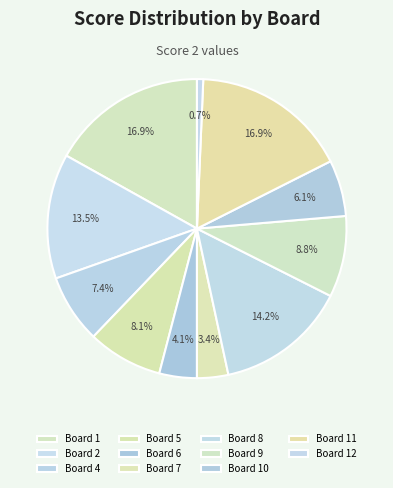

To the nearest percent, what is the difference between the Board 6 and Board 10 slice percentages?

2%